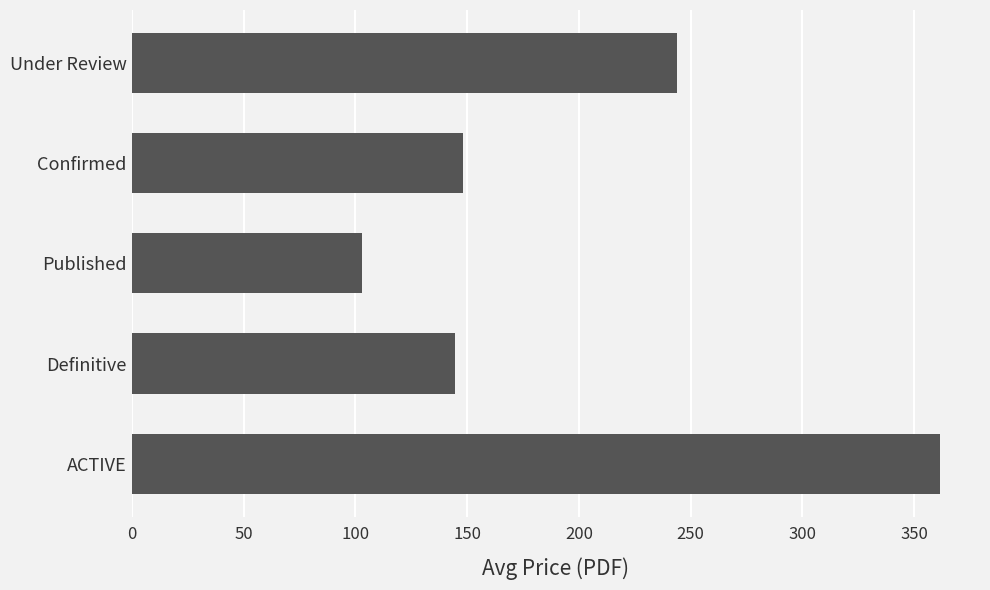

Approximately how many times larger is the value at ACTIVE compared to Definitive?

2.5